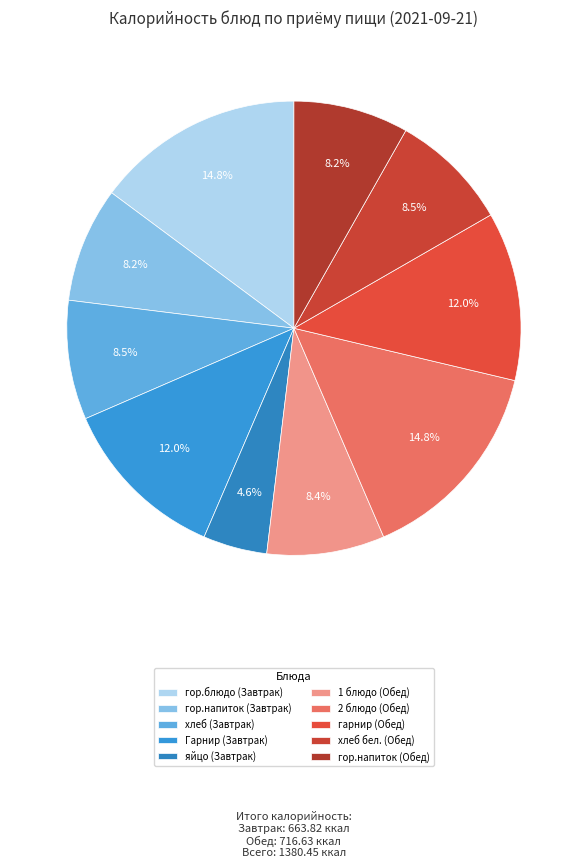

To the nearest percent, what percentage of the pie is 2 блюдо (Обед)?

15%